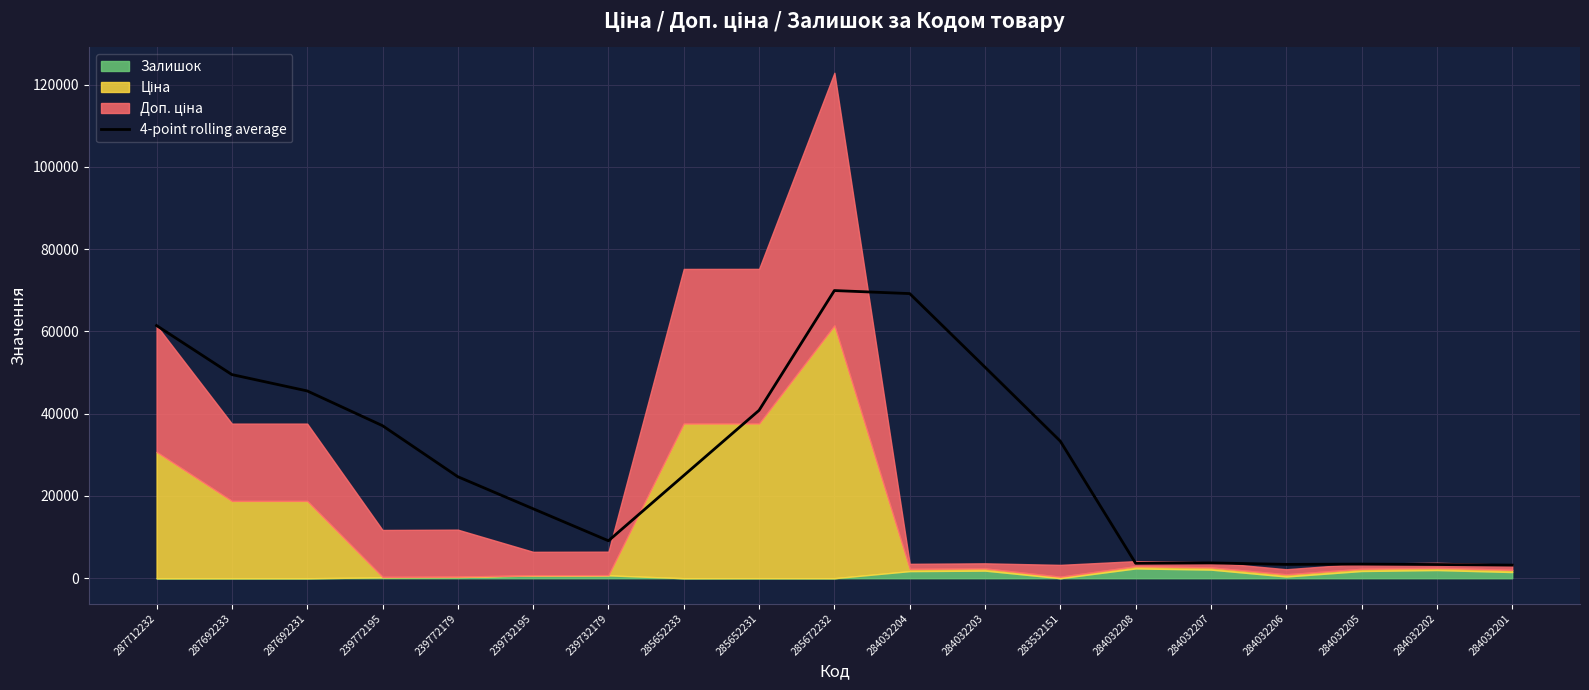

What is the average value?

29186.7